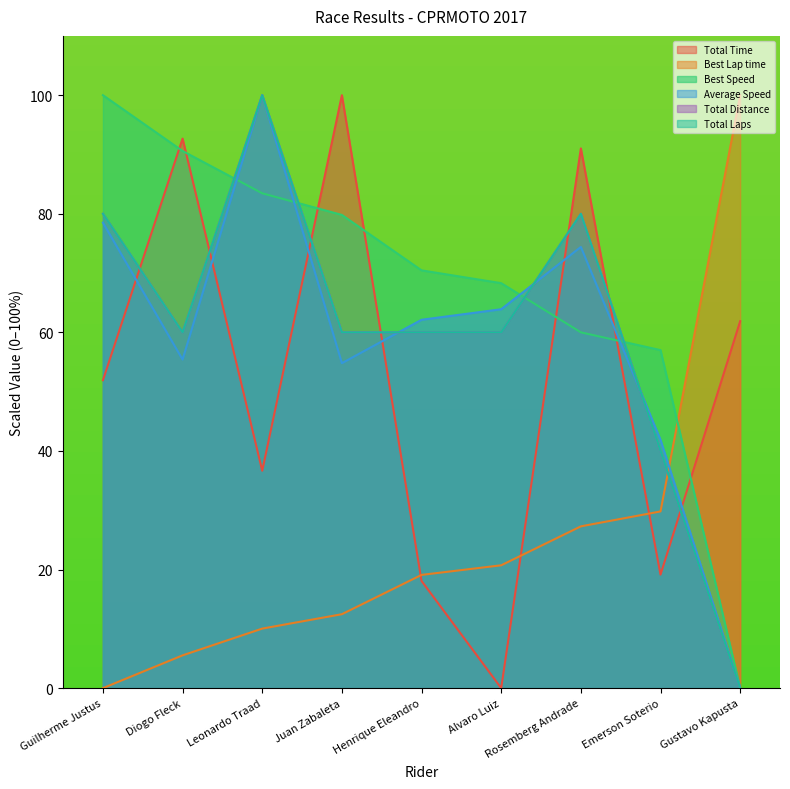

Between which two adjacent categories do Best Lap time and Total Distance first intersect?

Emerson Soterio and Gustavo Kapusta